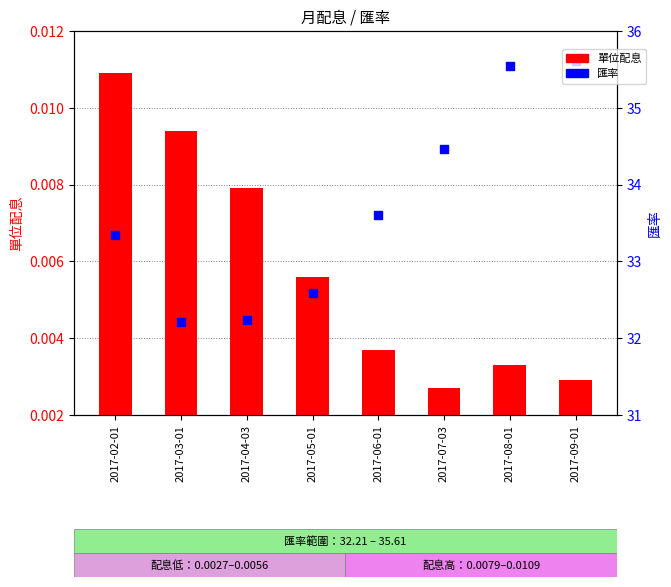

At how many categories does at least one series exceed 30?

8